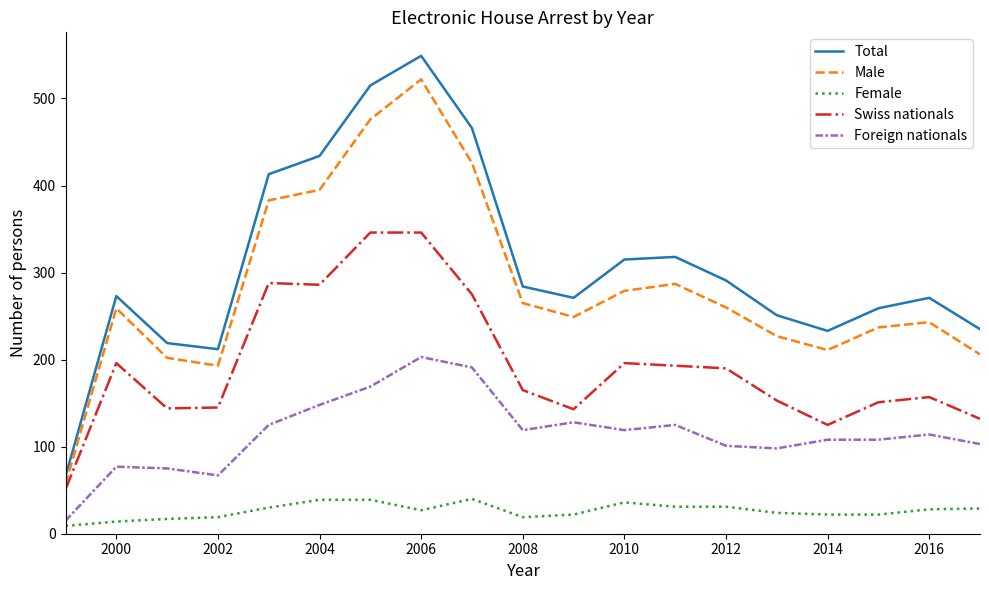

What is the difference between the second highest and second lowest values in the Foreign nationals series?

124